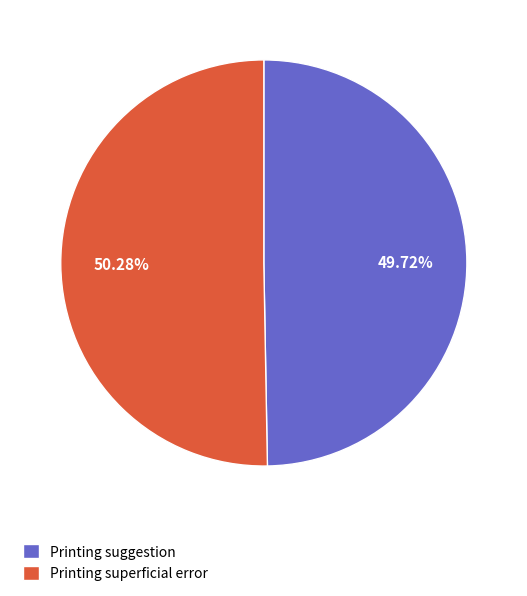

To the nearest percent, what portion does Printing superficial error represent?

50%